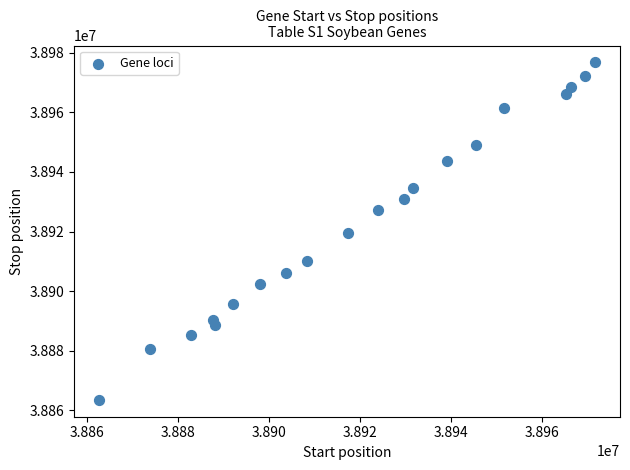

What is the range of X values (max minus min)?

109112